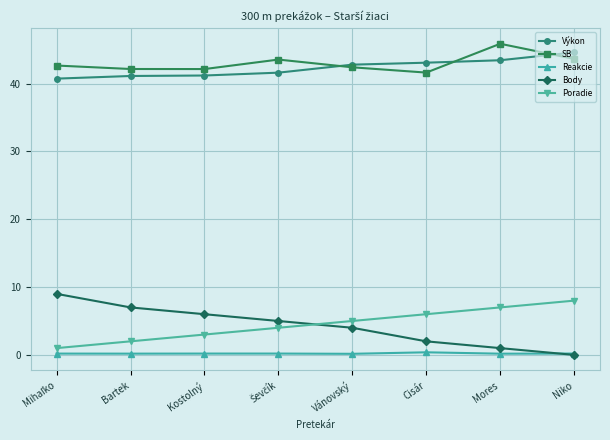

The Poradie series shows 3.0 at Kostolný. True or false?

True